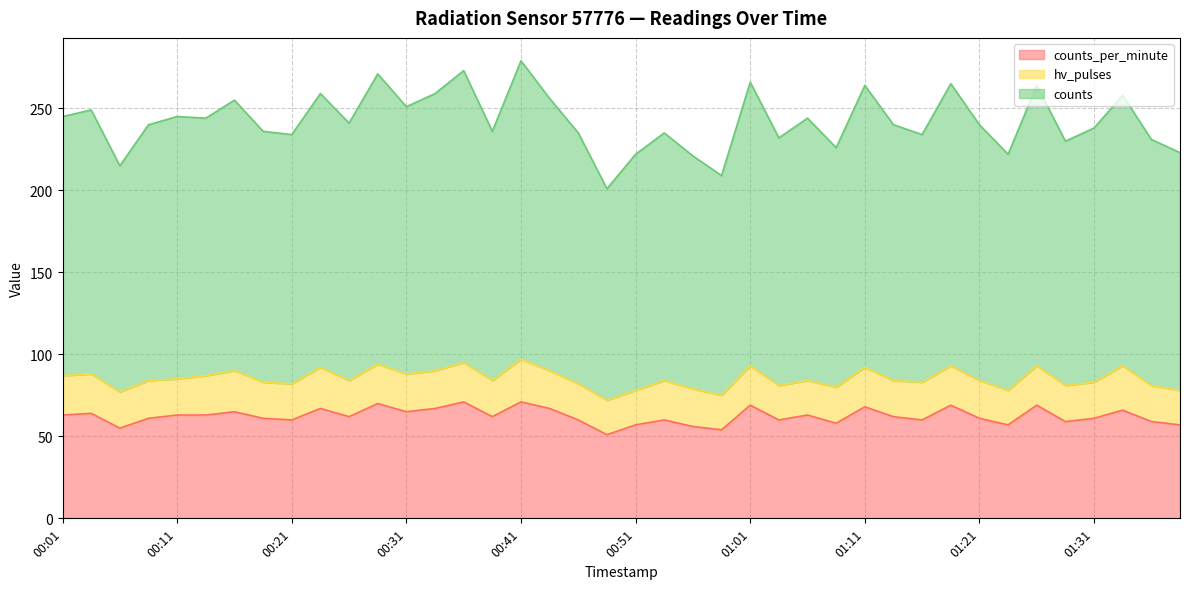

True or false: counts_per_minute and counts cross at least once.

False